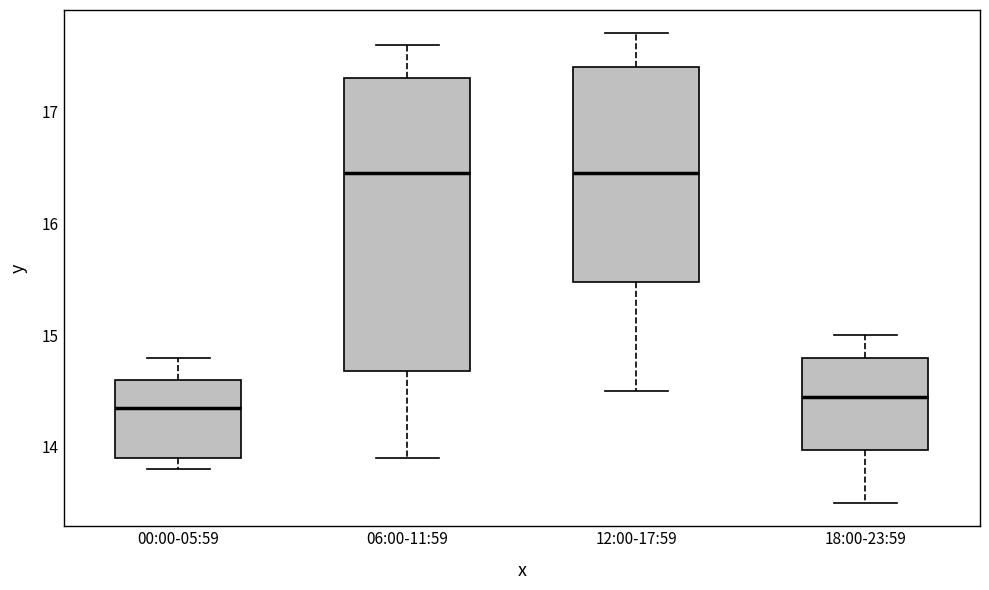

Where is the upper edge of the box for 12:00-17:59 on the y-axis? The values are not printed on the chart, so give them approximately, as read against the axis.

17.4